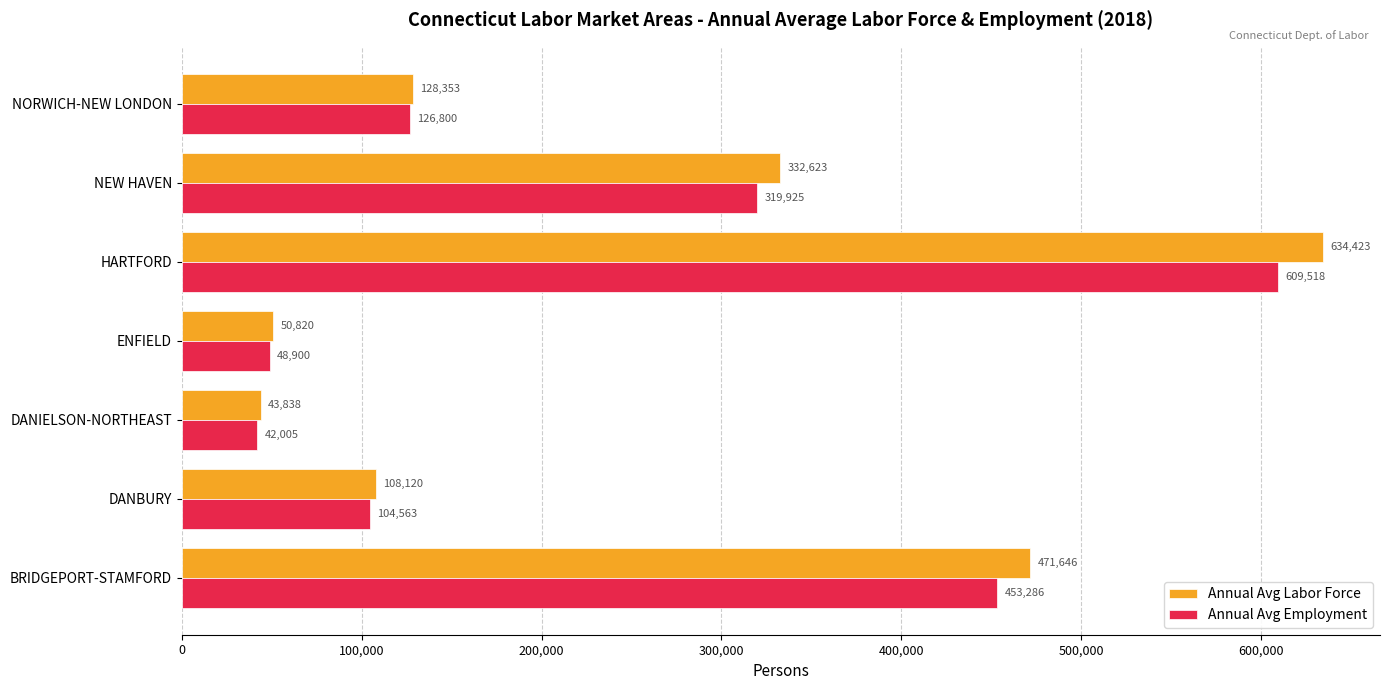

At which label does Annual Avg Labor Force reach its peak?

HARTFORD